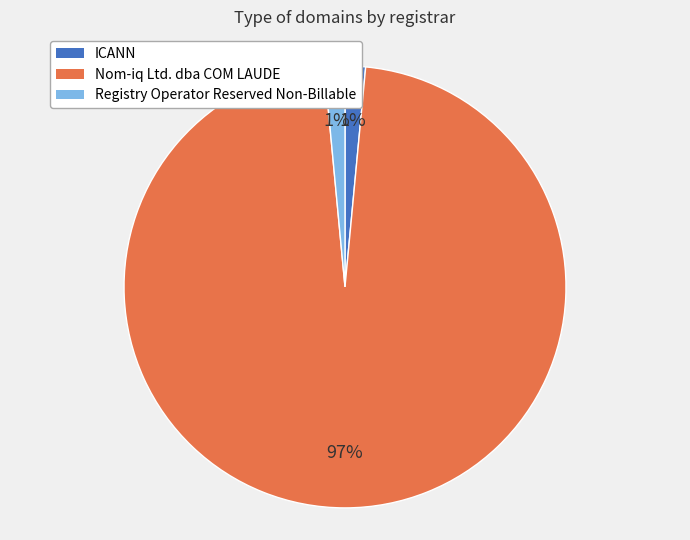

The ICANN slice represents 1% of the pie. True or false?

True